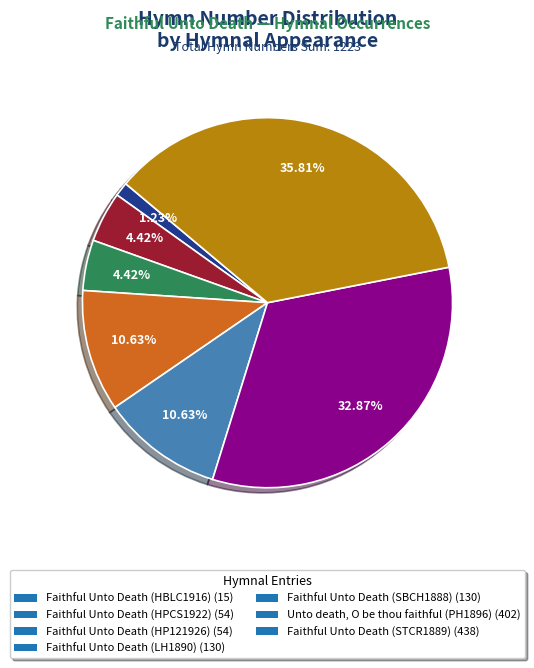

To the nearest percent, what is the difference between the Faithful Unto Death (HP121926) and Faithful Unto Death (LH1890) slice percentages?

6%